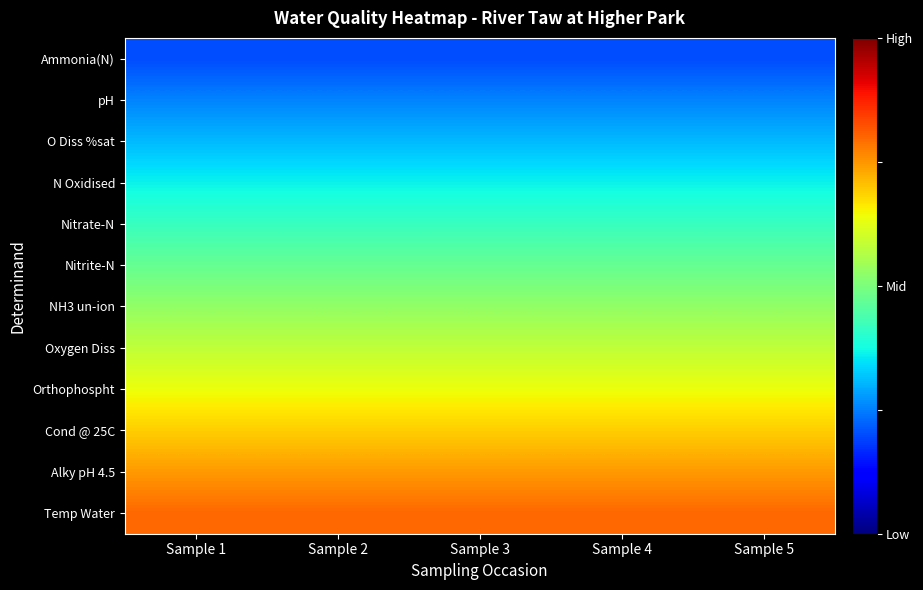

Between Sample 4 and Sample 3, which is larger?

Sample 4